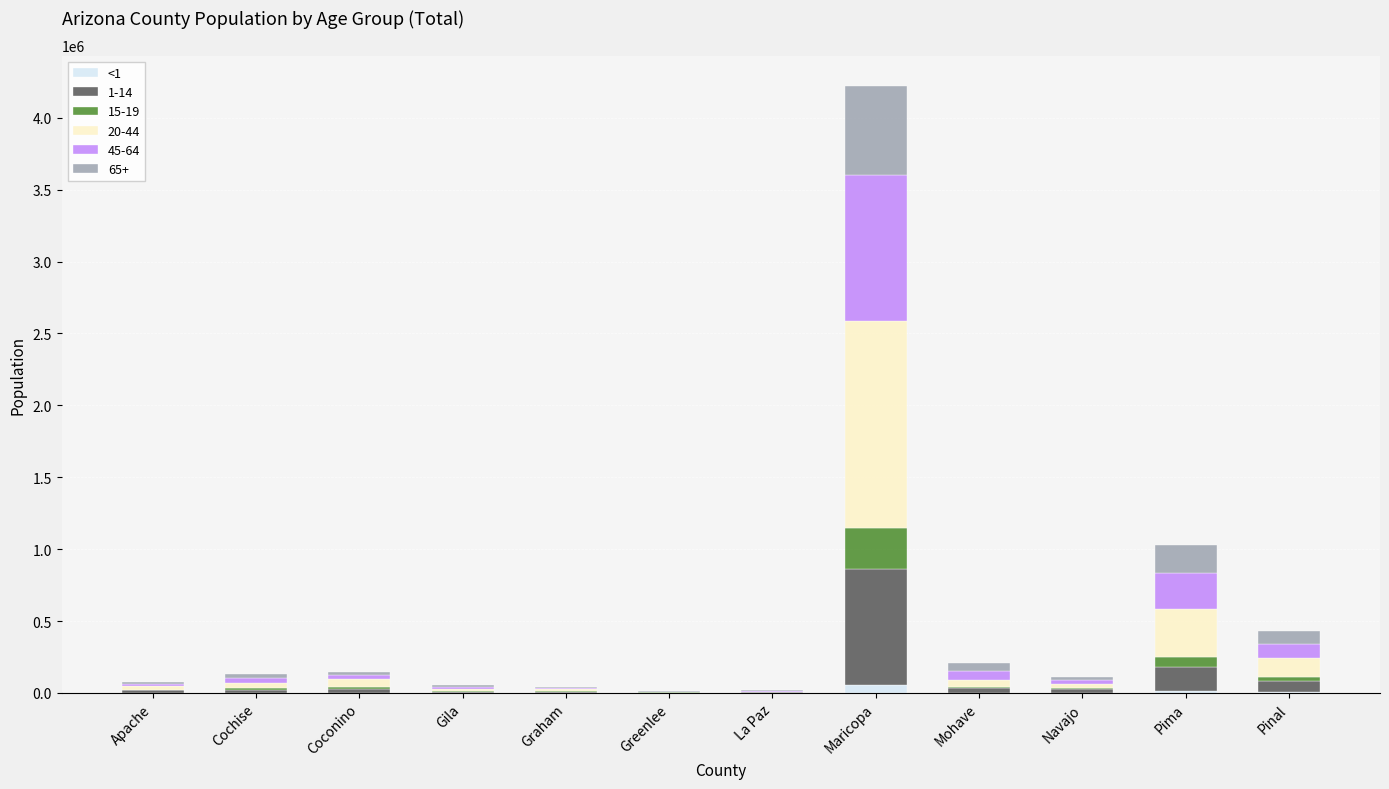

At which category is the sum across all series the highest?

Maricopa